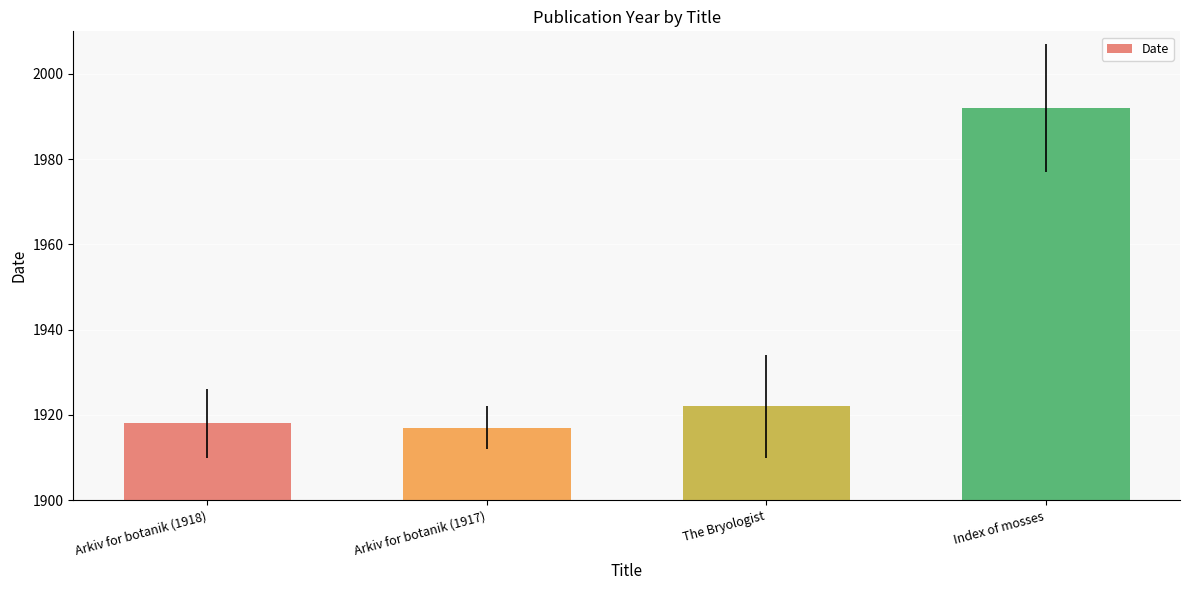

What is the change in value from The Bryologist to Index of mosses?

+70